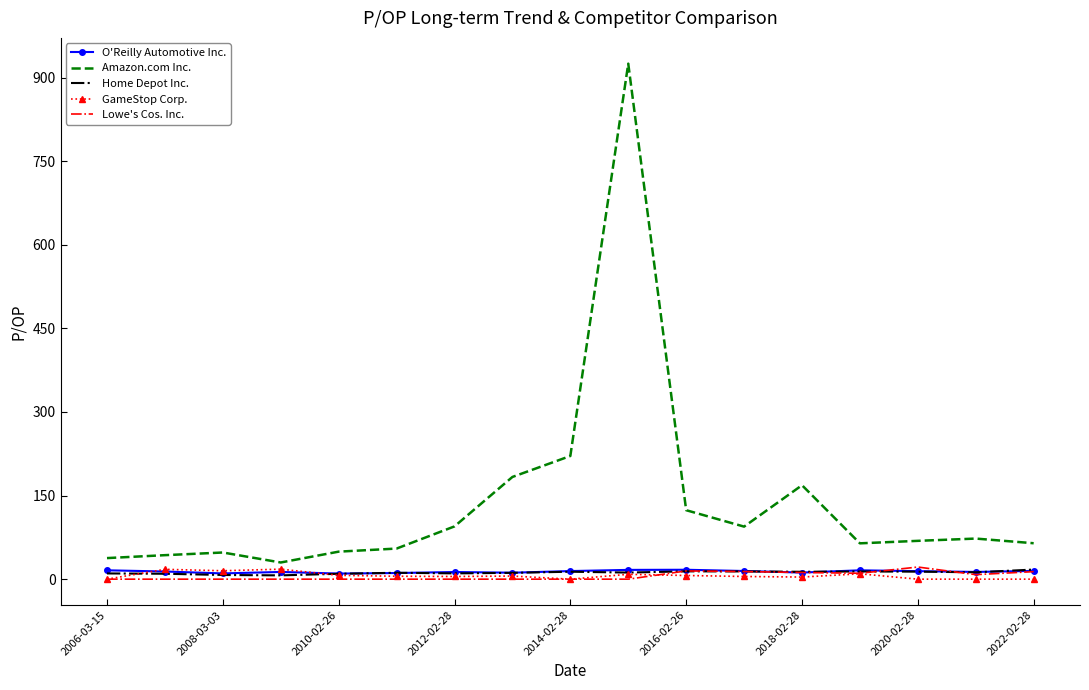

How many series are shown in this chart?

5